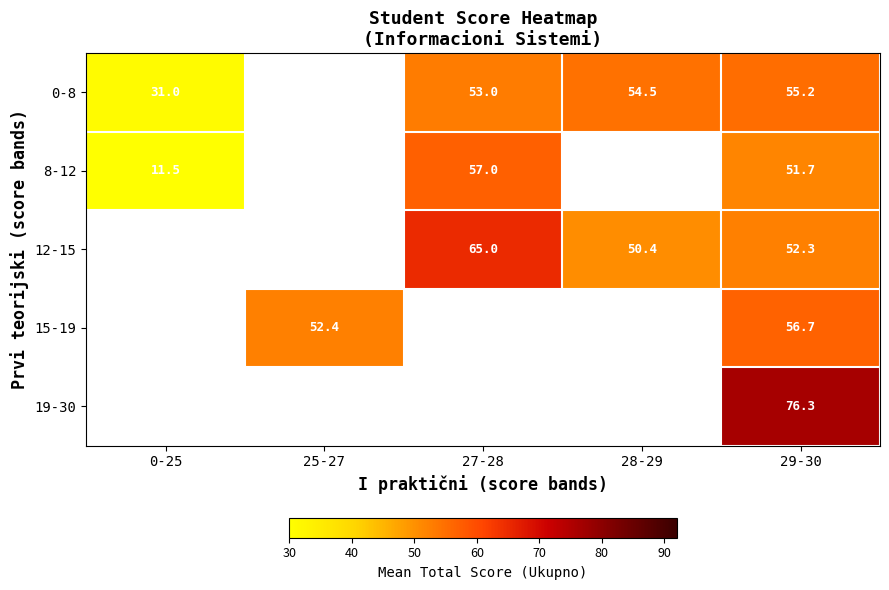

What is the total value across all series at 29-30?

292.2